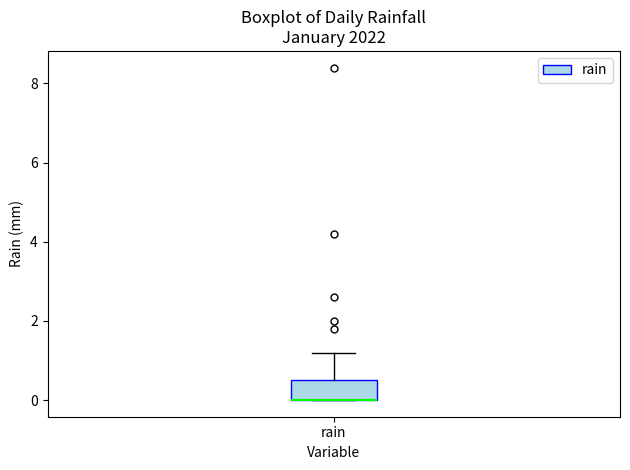

Read this box plot against the y-axis: the position of the median line, the range covered by the box, and the ends of both whiskers. The values are not printed on the chart, so give them approximately, as read against the axis.

median 0.0 (drawn on the box's lower edge), box 0.0 to 0.6, whiskers 0.0 to 1.2